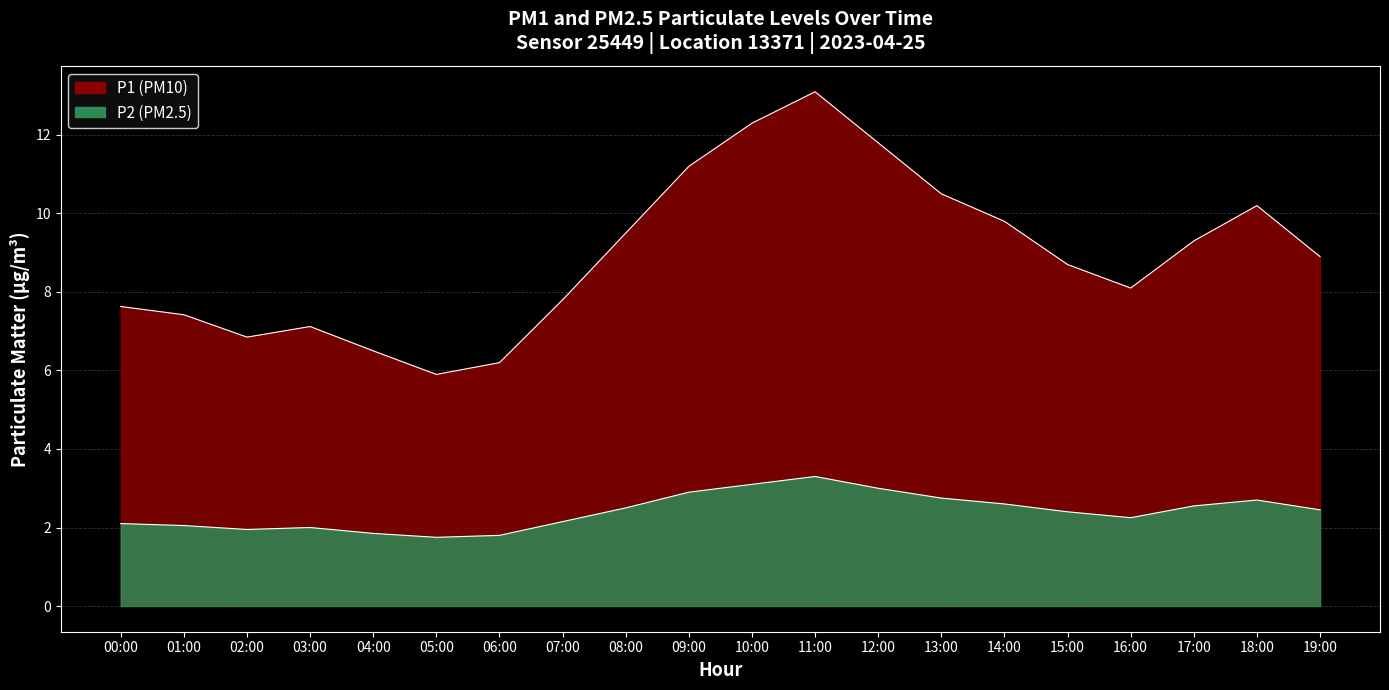

How many lines are shown in the chart?

2